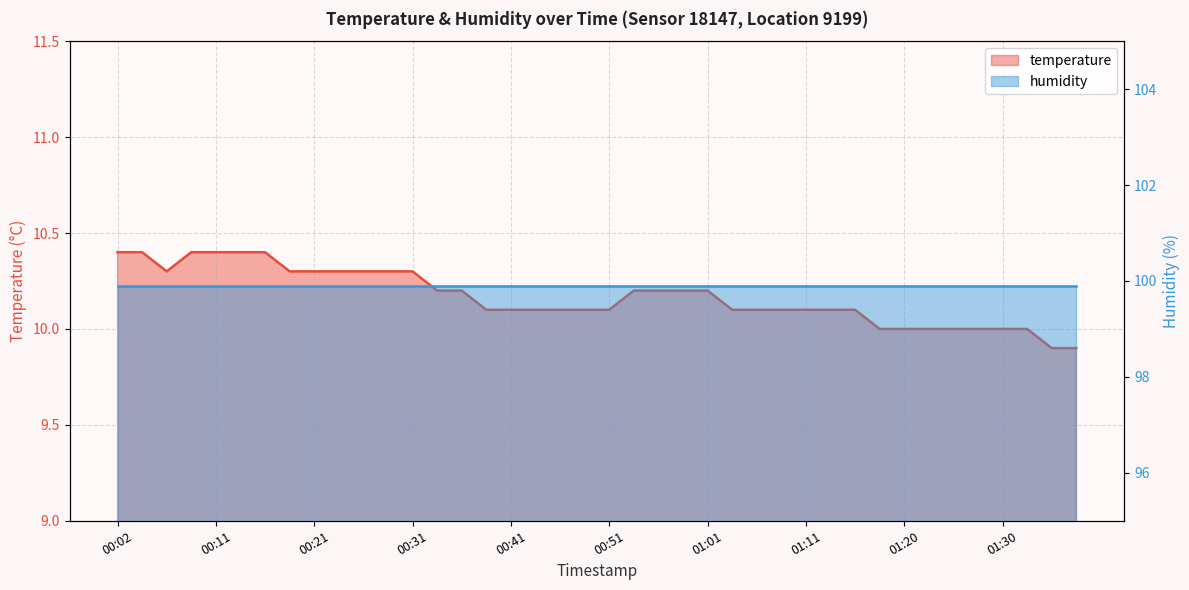

Where does the data first go above 10?

00:02